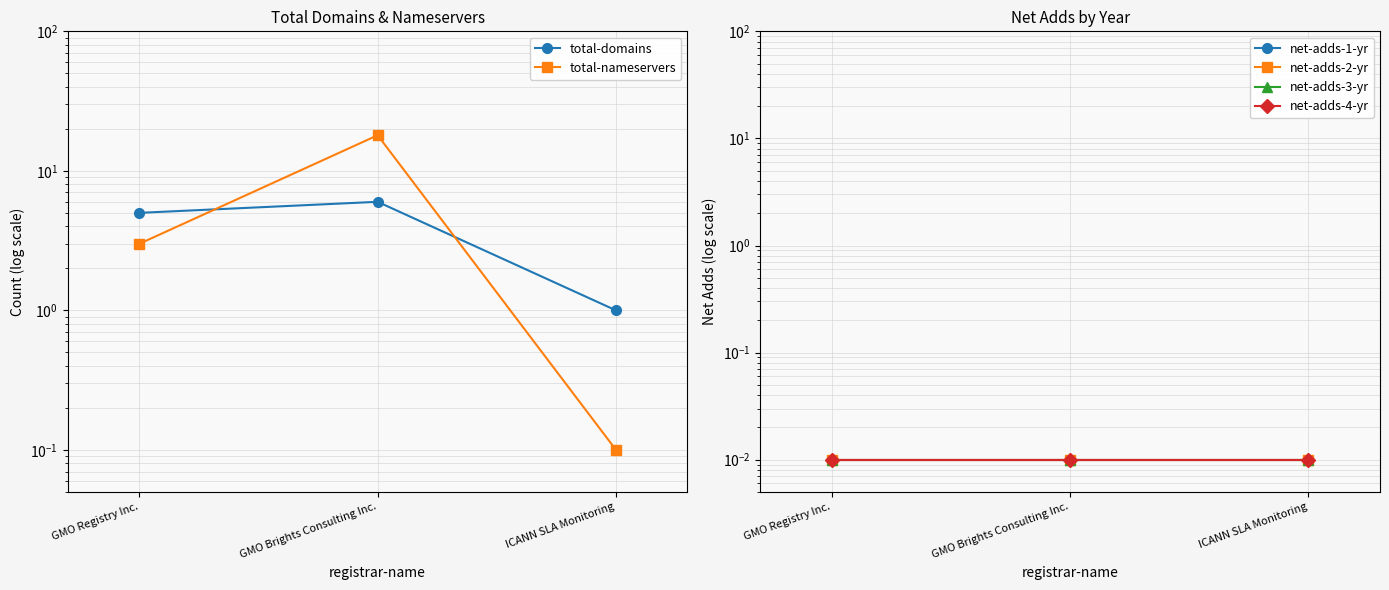

Rank the series at ICANN SLA Monitoring from highest to lowest value.

total-domains, total-nameservers, net-adds-1-yr, net-adds-2-yr, net-adds-3-yr, net-adds-4-yr